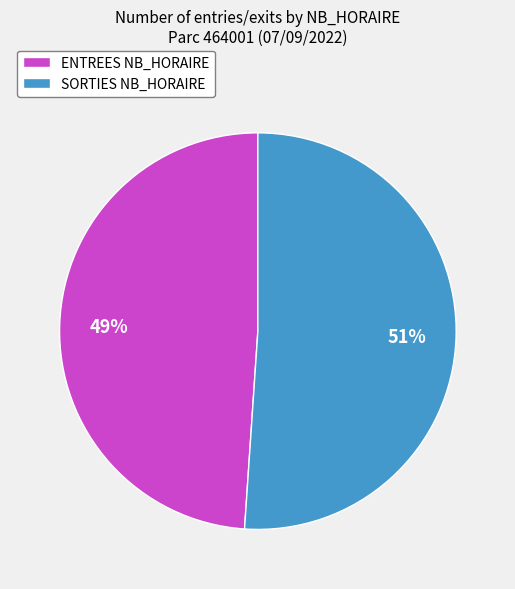

Count the number of slices in the pie.

2